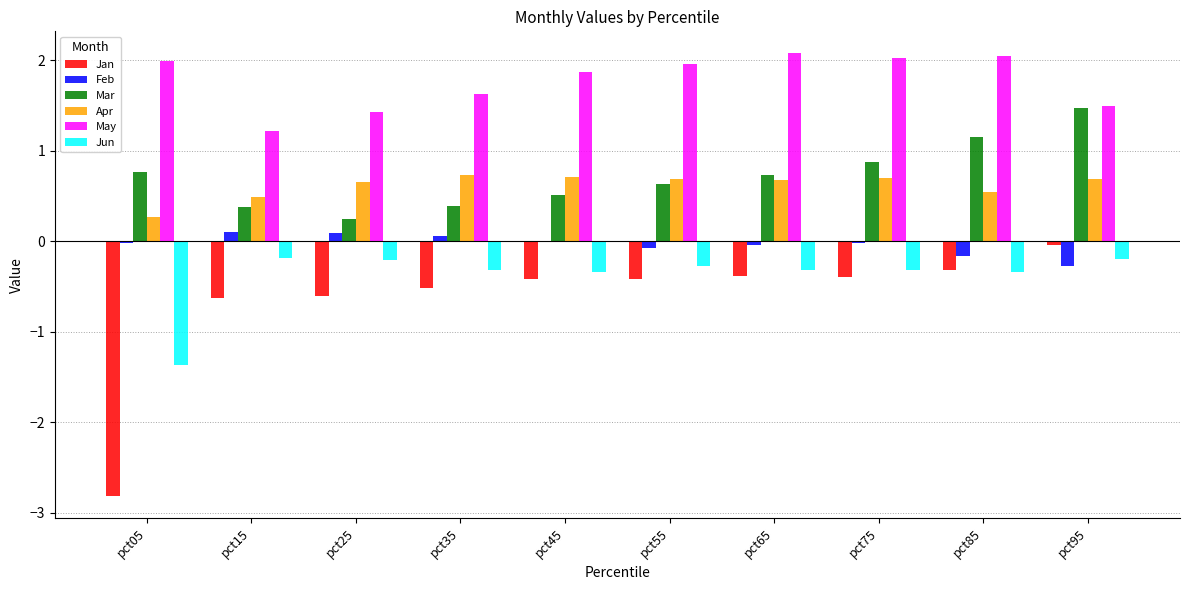

Is the value of May at pct25 greater than the value of Feb at pct45?

Yes